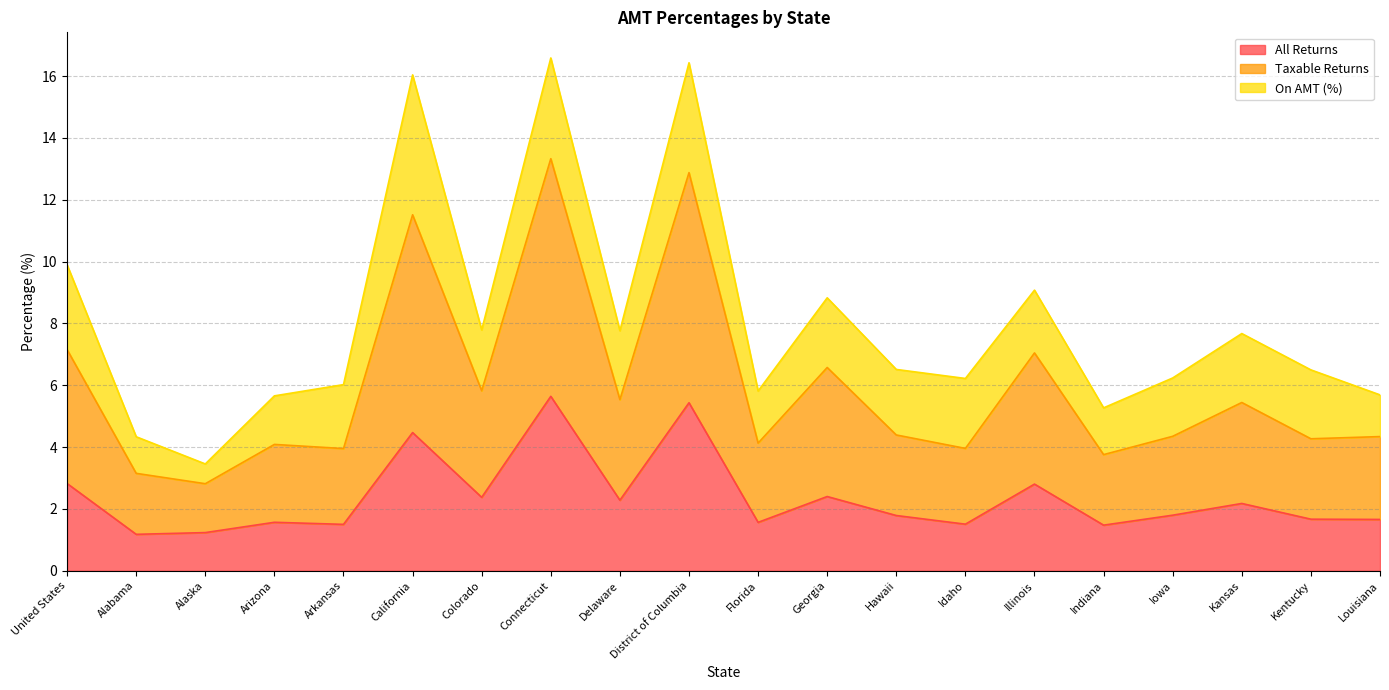

True or false: All Returns has a value of 3.8 at Colorado.

False